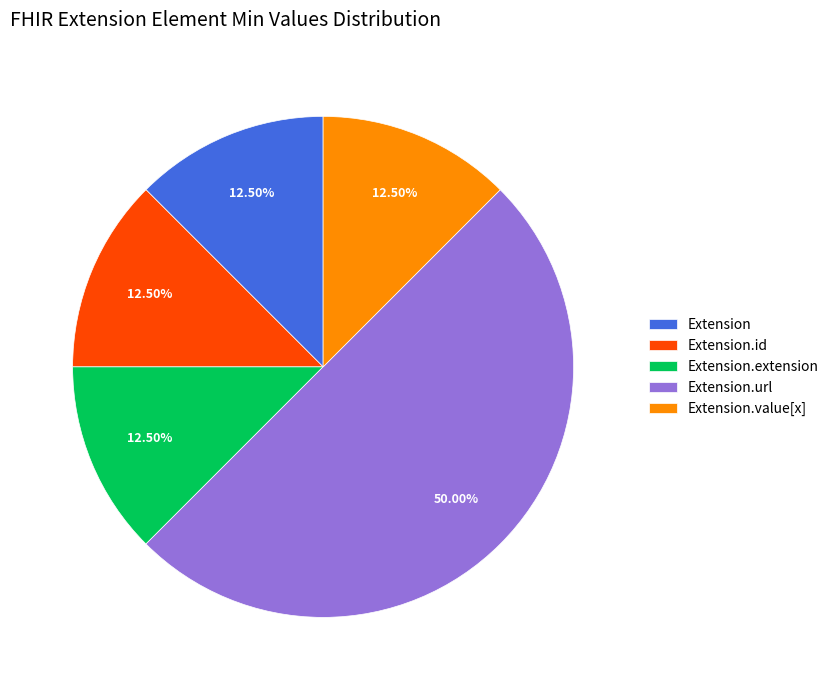

Which category has the biggest portion of the pie?

Extension.url